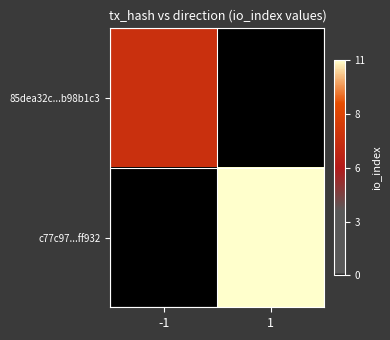

Rank the series at 1 from highest to lowest value.

c77c97...ff932, 85dea32c...b98b1c3